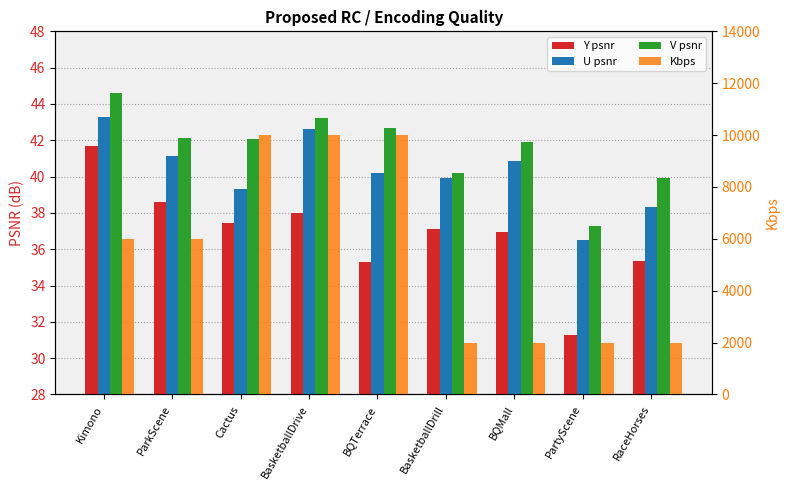

Which category has the highest value in the Kbps series?

BQTerrace